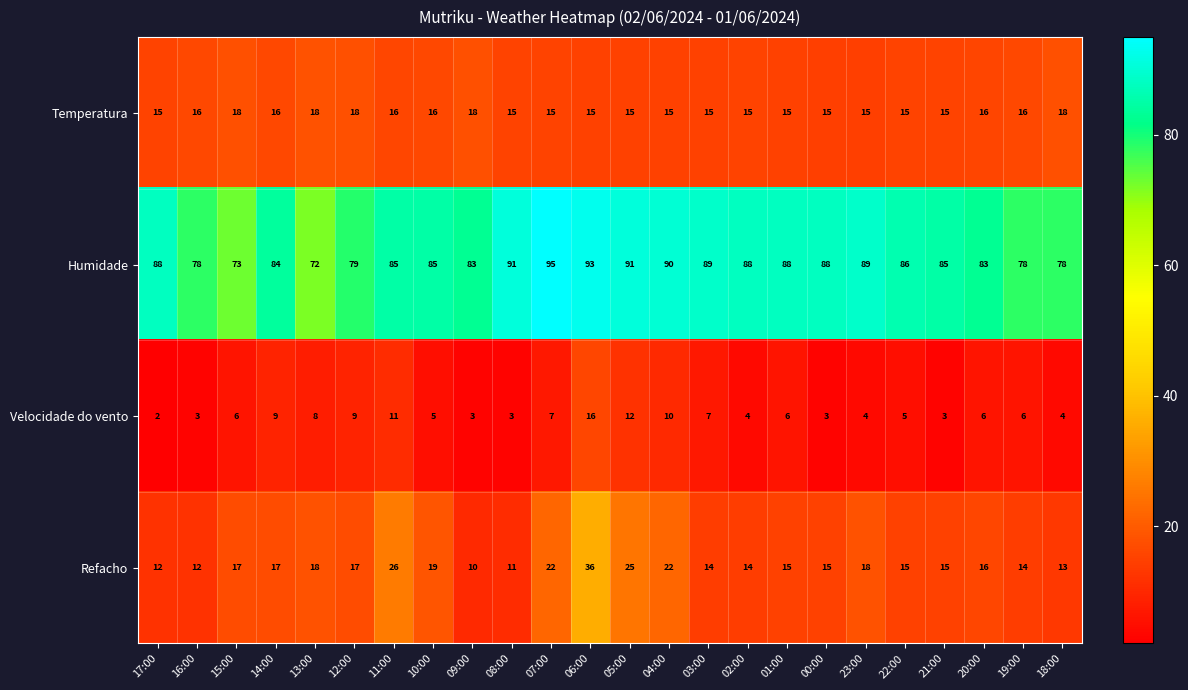

Is it true that Velocidade do vento equals 7 at 03:00?

True